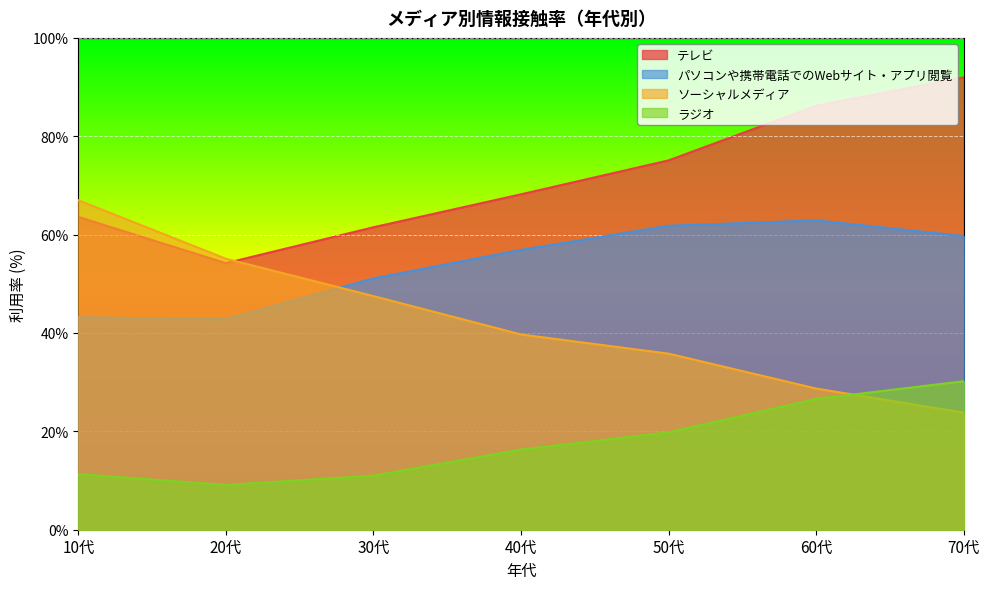

What is the approximate value of ソーシャルメディア at 20代?

55.1